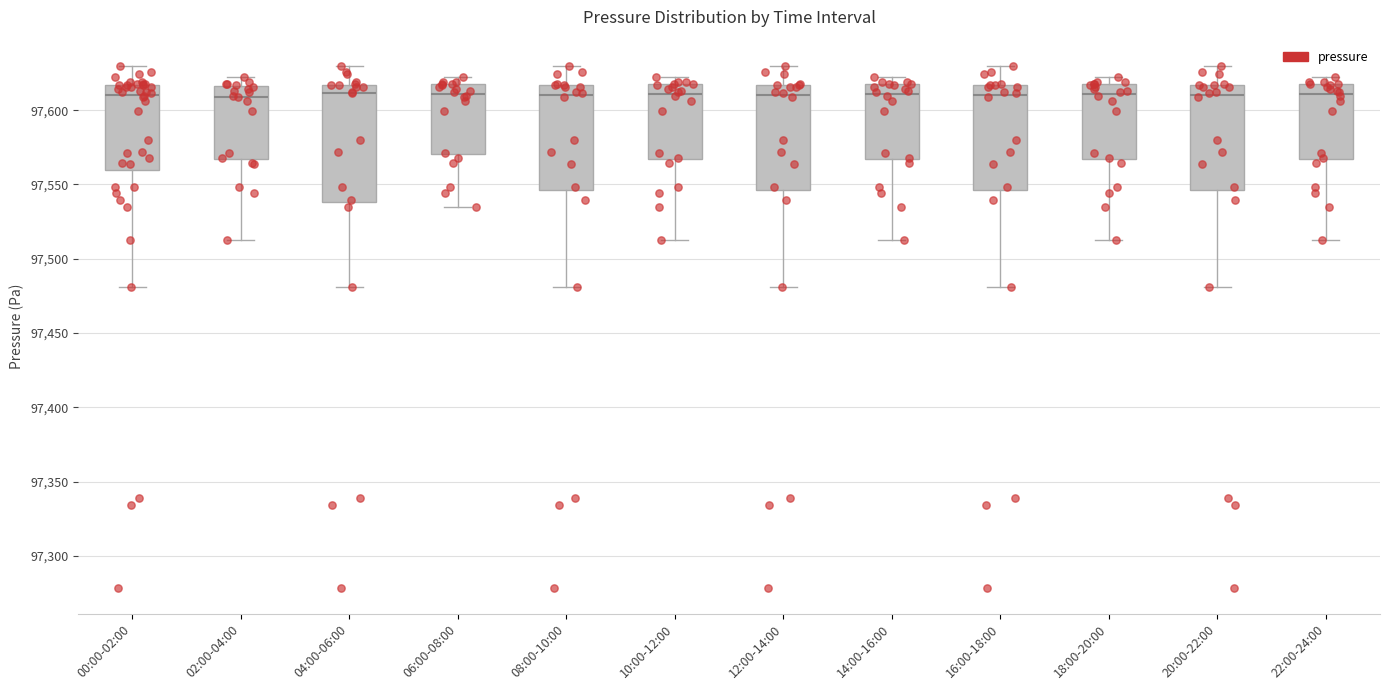

Reading left to right, read every box against the y-axis: the position of its median line, the range the box covers, and the ends of its whiskers. The values are not printed on the chart, so give them approximately, as read against the axis.

00:00-02:00: median 97610, box 97560 to 97615, whiskers 97480 to 97630
02:00-04:00: median 97610, box 97565 to 97615, whiskers 97515 to 97625
04:00-06:00: median 97610, box 97540 to 97615, whiskers 97480 to 97630
06:00-08:00: median 97610, box 97570 to 97615, whiskers 97535 to 97625
08:00-10:00: median 97610, box 97545 to 97615, whiskers 97480 to 97630
10:00-12:00: median 97610, box 97565 to 97615, whiskers 97515 to 97625
12:00-14:00: median 97610, box 97545 to 97615, whiskers 97480 to 97630
14:00-16:00: median 97610, box 97565 to 97615, whiskers 97515 to 97625
16:00-18:00: median 97610, box 97545 to 97615, whiskers 97480 to 97630
18:00-20:00: median 97610, box 97565 to 97615, whiskers 97515 to 97625
20:00-22:00: median 97610, box 97545 to 97615, whiskers 97480 to 97630
22:00-24:00: median 97610, box 97565 to 97615, whiskers 97515 to 97625